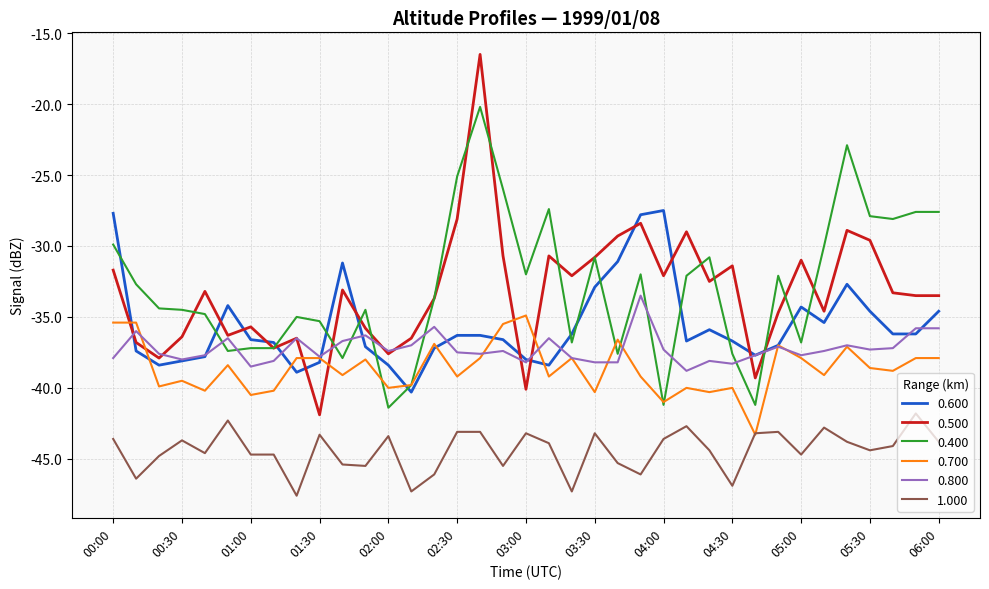

Is this an area chart (filled region under the line)?

No